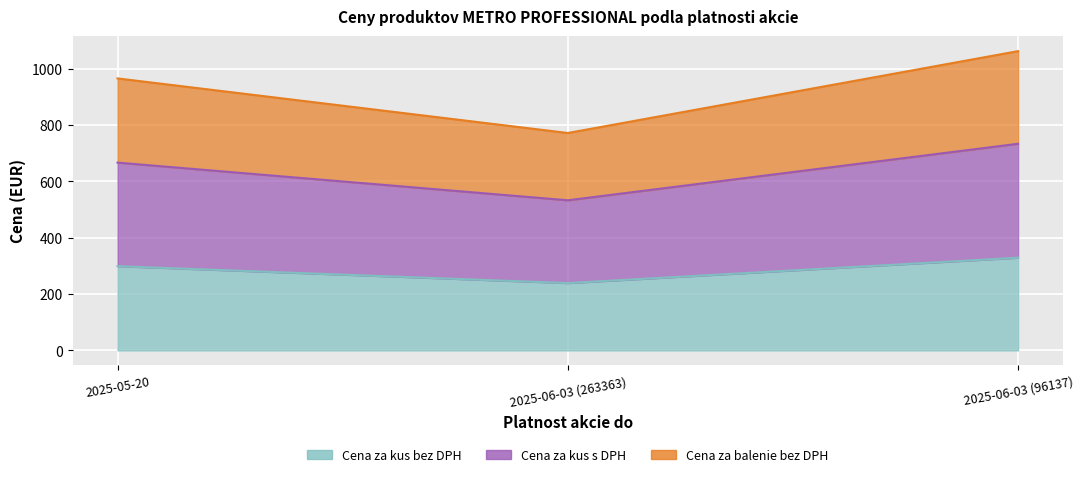

What is the spread (max minus min) of values at 2025-06-03 (96137)?

733.7